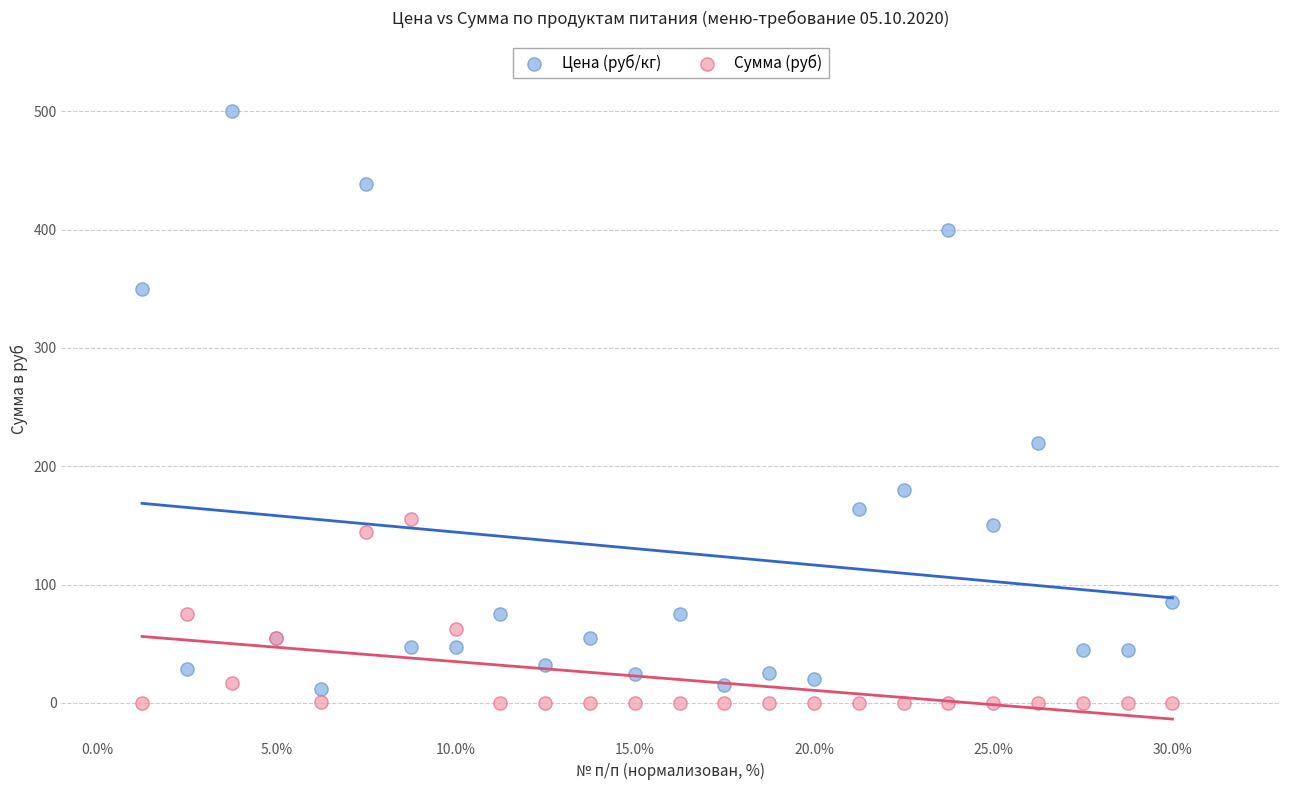

Across all series, what Y value is closest to 250?

220.0